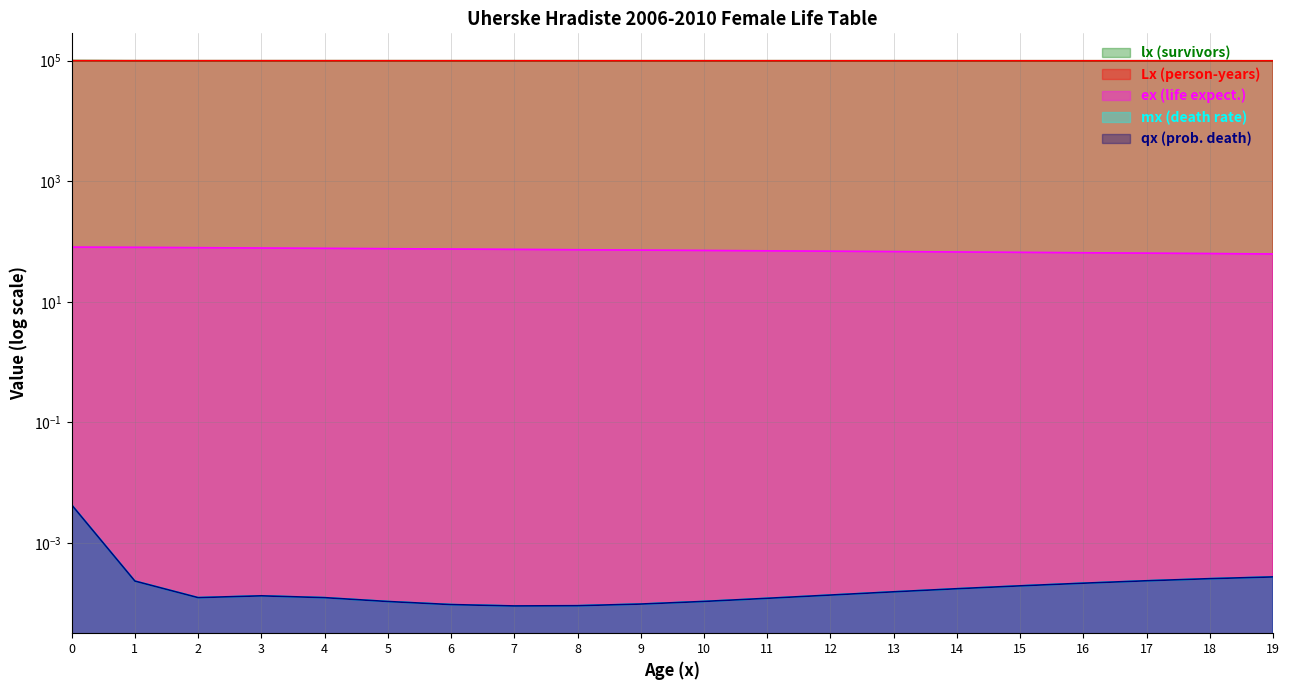

What is the value of the Lx point at the 1st from the left?

99636.3